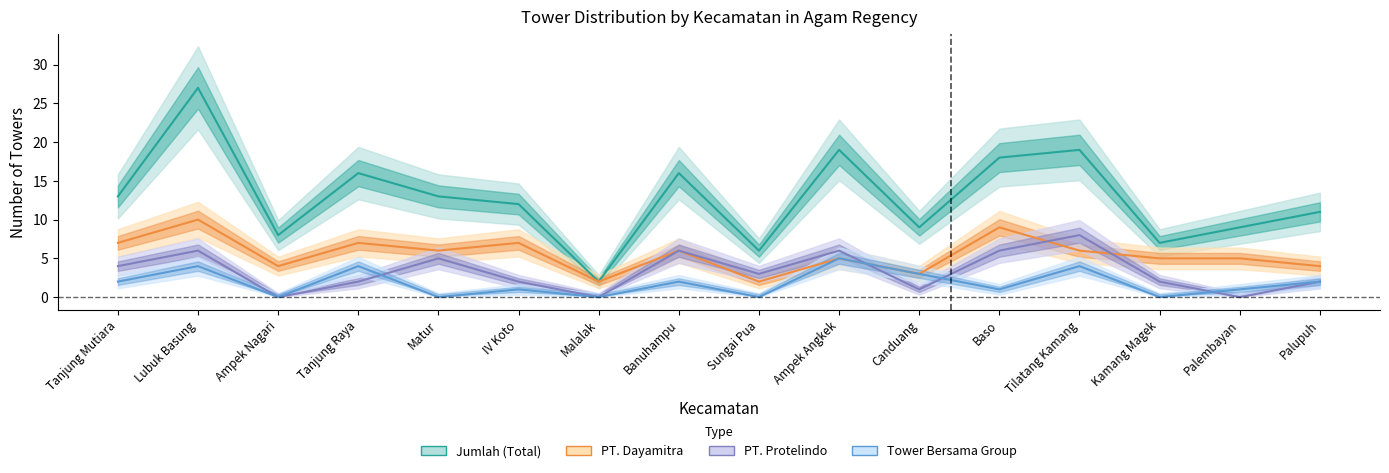

Reading left to right, list all the values displayed in this chart.

Jumlah: Tanjung Mutiara=13	Lubuk Basung=27	Ampek Nagari=8	Tanjung Raya=16	Matur=13	IV Koto=12	Malalak=2	Banuhampu=16	Sungai Pua=6	Ampek Angkek=19	Canduang=9	Baso=18	Tilatang Kamang=19	Kamang Magek=7	Palembayan=9	Palupuh=11
PT. Dayamitra Telekomunikasi : Tanjung Mutiara=7	Lubuk Basung=10	Ampek Nagari=4	Tanjung Raya=7	Matur=6	IV Koto=7	Malalak=2	Banuhampu=6	Sungai Pua=2	Ampek Angkek=5	Canduang=3	Baso=9	Tilatang Kamang=6	Kamang Magek=5	Palembayan=5	Palupuh=4
PT. Protelindo: Tanjung Mutiara=4	Lubuk Basung=6	Ampek Nagari=0	Tanjung Raya=2	Matur=5	IV Koto=2	Malalak=0	Banuhampu=6	Sungai Pua=3	Ampek Angkek=6	Canduang=1	Baso=6	Tilatang Kamang=8	Kamang Magek=2	Palembayan=0	Palupuh=2
Tower Bersama Group: Tanjung Mutiara=2	Lubuk Basung=4	Ampek Nagari=0	Tanjung Raya=4	Matur=0	IV Koto=1	Malalak=0	Banuhampu=2	Sungai Pua=0	Ampek Angkek=5	Canduang=3	Baso=1	Tilatang Kamang=4	Kamang Magek=0	Palembayan=1	Palupuh=2